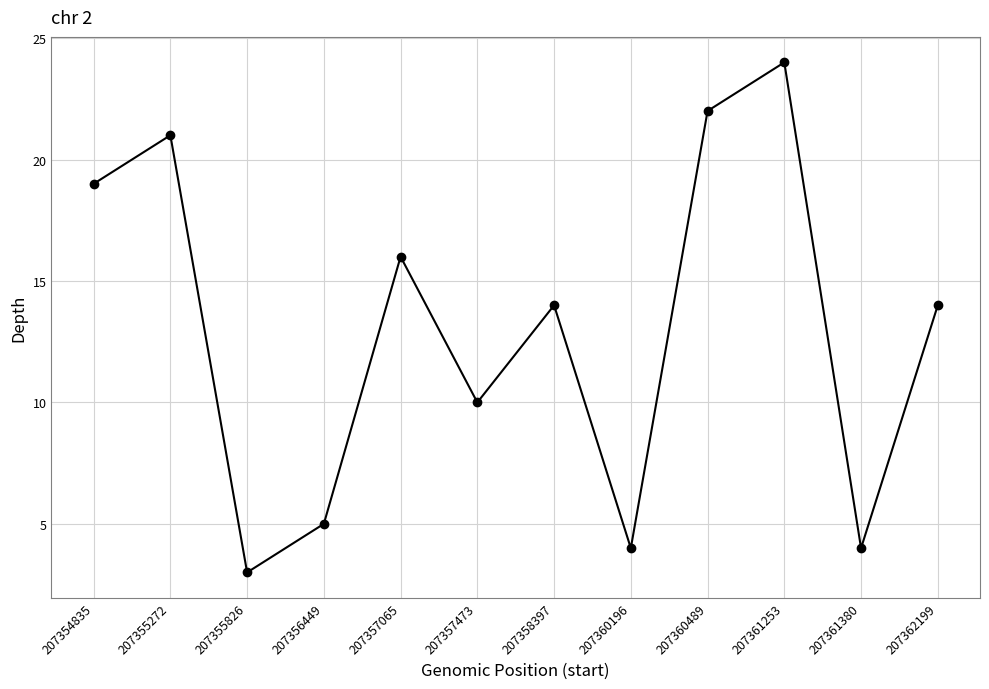

At which category does the data reach its first local peak?

207355272